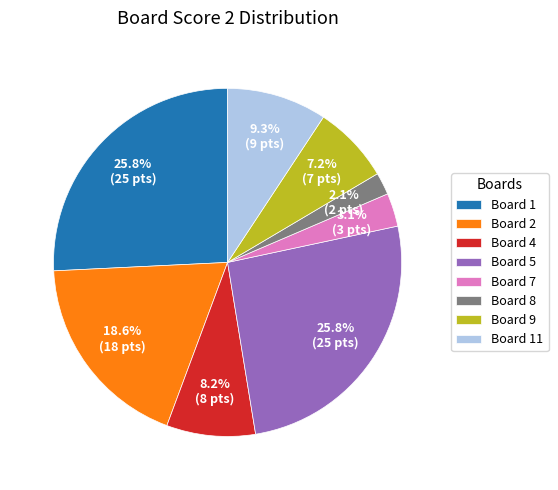

Does Board 7 account for over 50% of the chart?

No